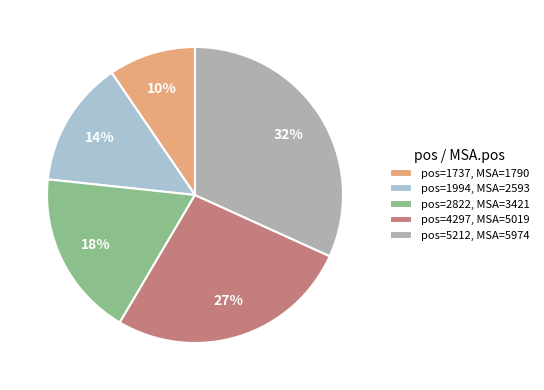

Do pos=1737, MSA=1790 and pos=5212, MSA=5974 together represent more than half of the pie?

No